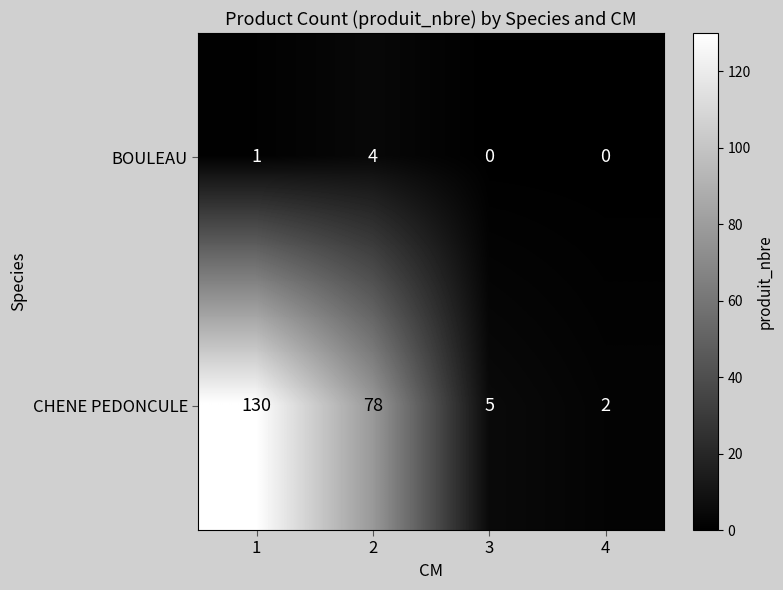

True or false: BOULEAU has a value of 6 at 2.

False